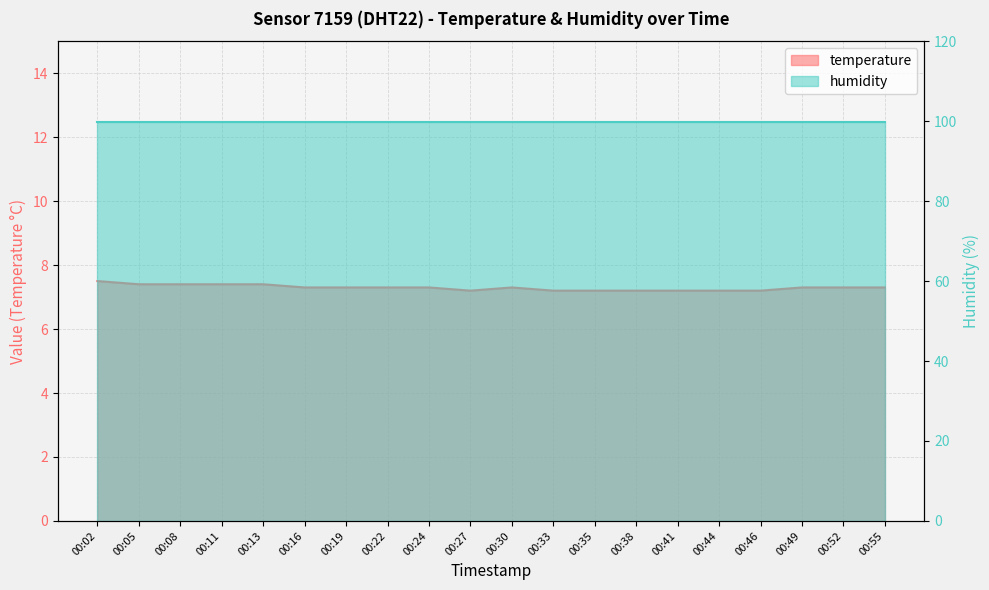

Rank the categories by value from highest to lowest.

00:02, 00:05, 00:08, 00:11, 00:13, 00:16, 00:19, 00:22, 00:24, 00:30, 00:49, 00:52, 00:55, 00:27, 00:33, 00:35, 00:38, 00:41, 00:44, 00:46